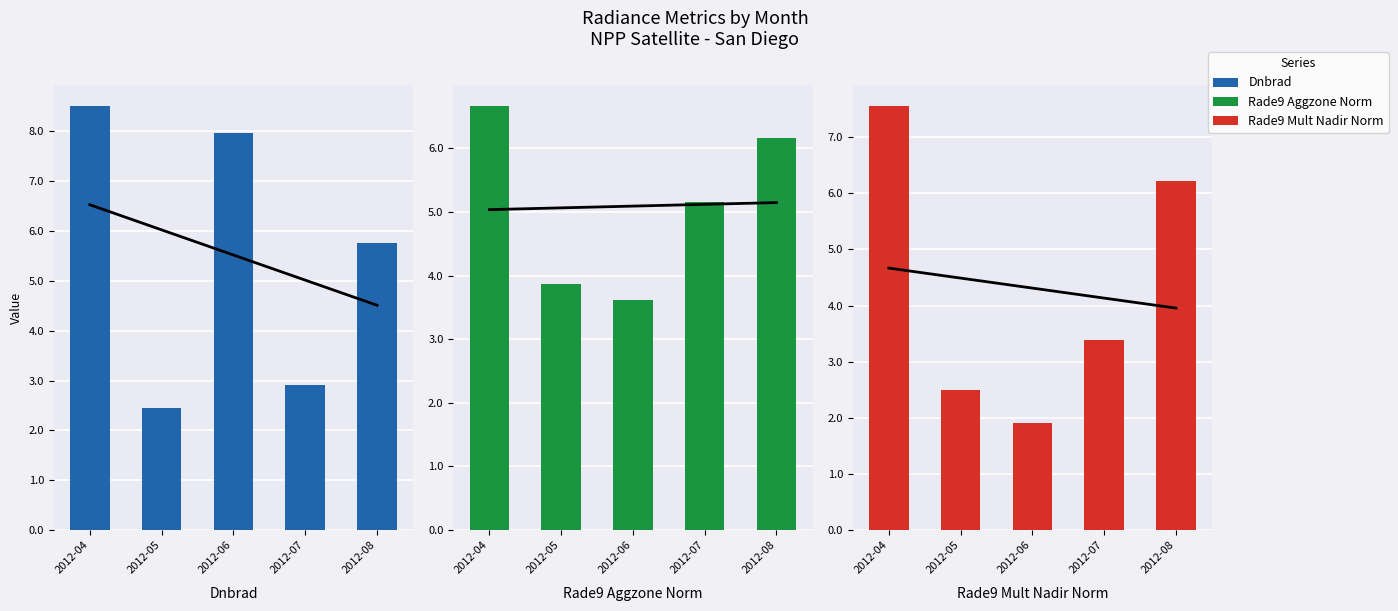

The Rade9 Aggzone Norm series shows 1.4 at 2012-06. True or false?

False